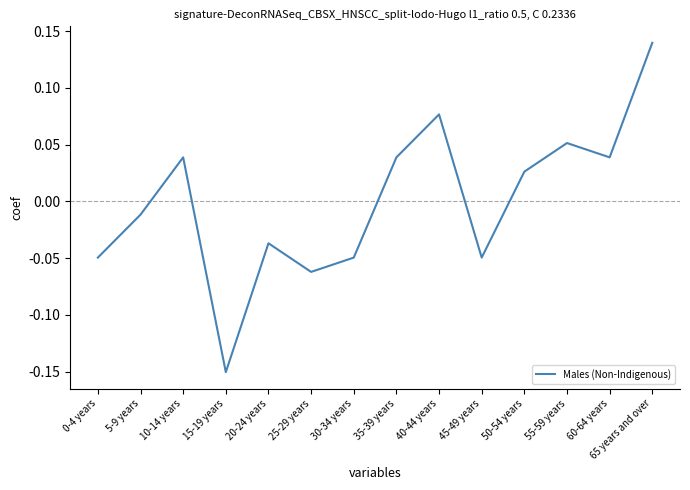

What position from the right is 30-34 years?

8